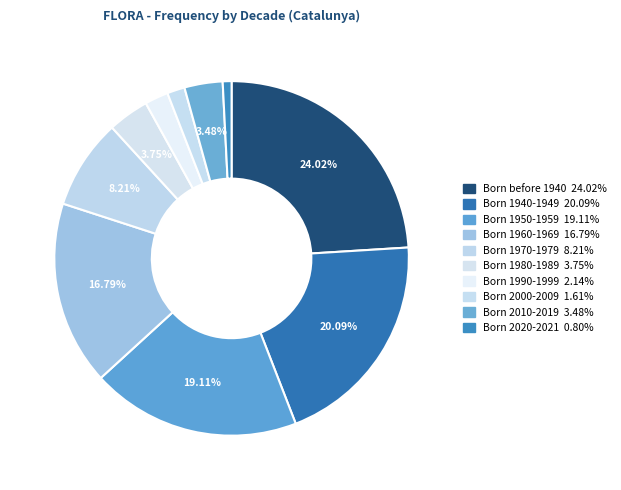

Count the number of slices in the pie.

10